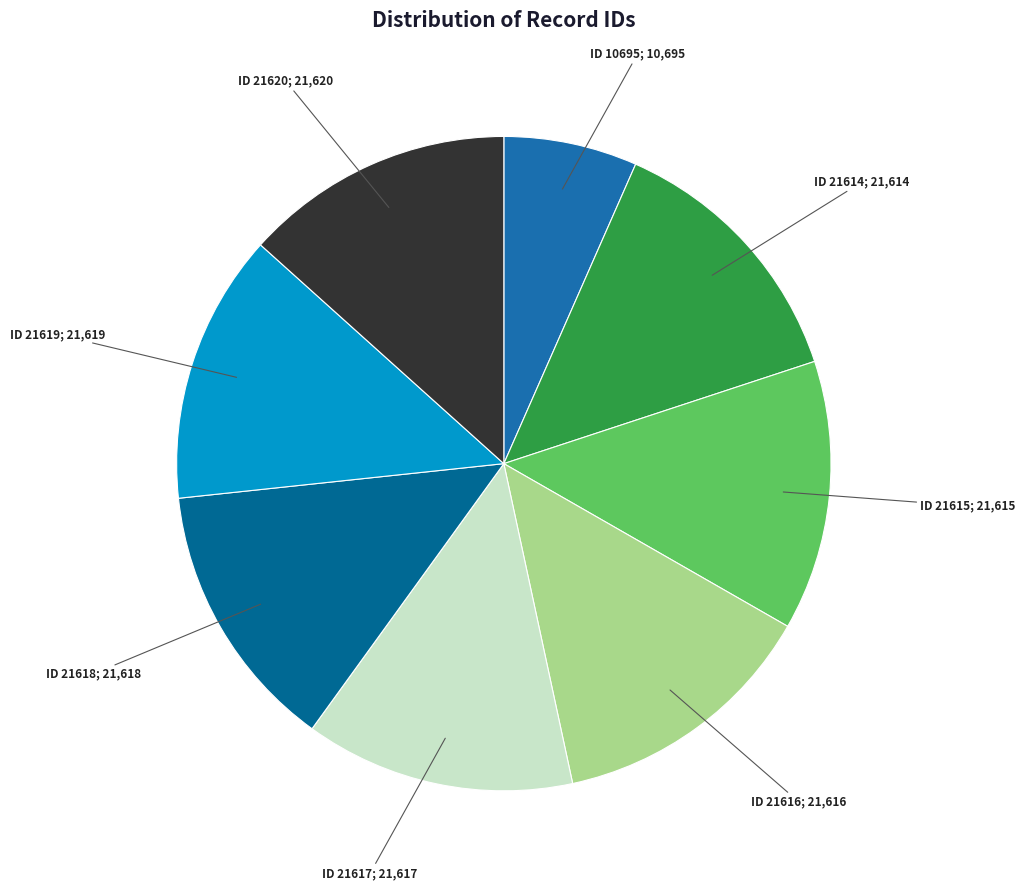

Rank the categories by value from highest to lowest.

id:21620, id:21619, id:21618, id:21617, id:21616, id:21615, id:21614, id:10695